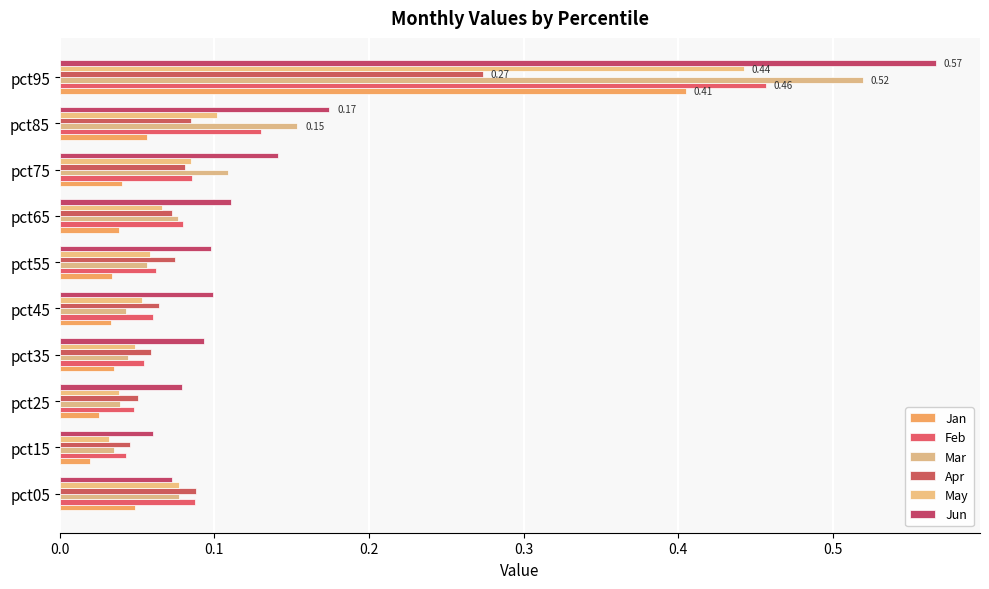

Count the Jun values in the range 0 to 1.

10